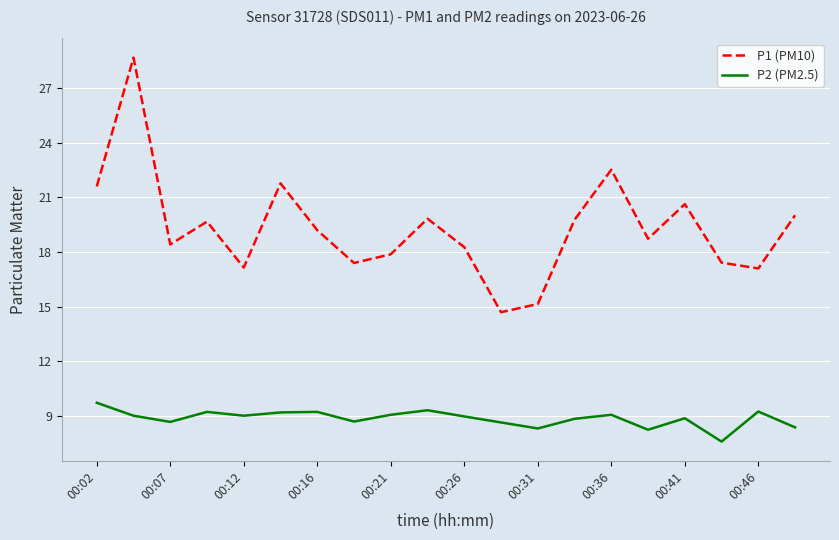

What is the sum of all P1 (PM10) values?

385.9